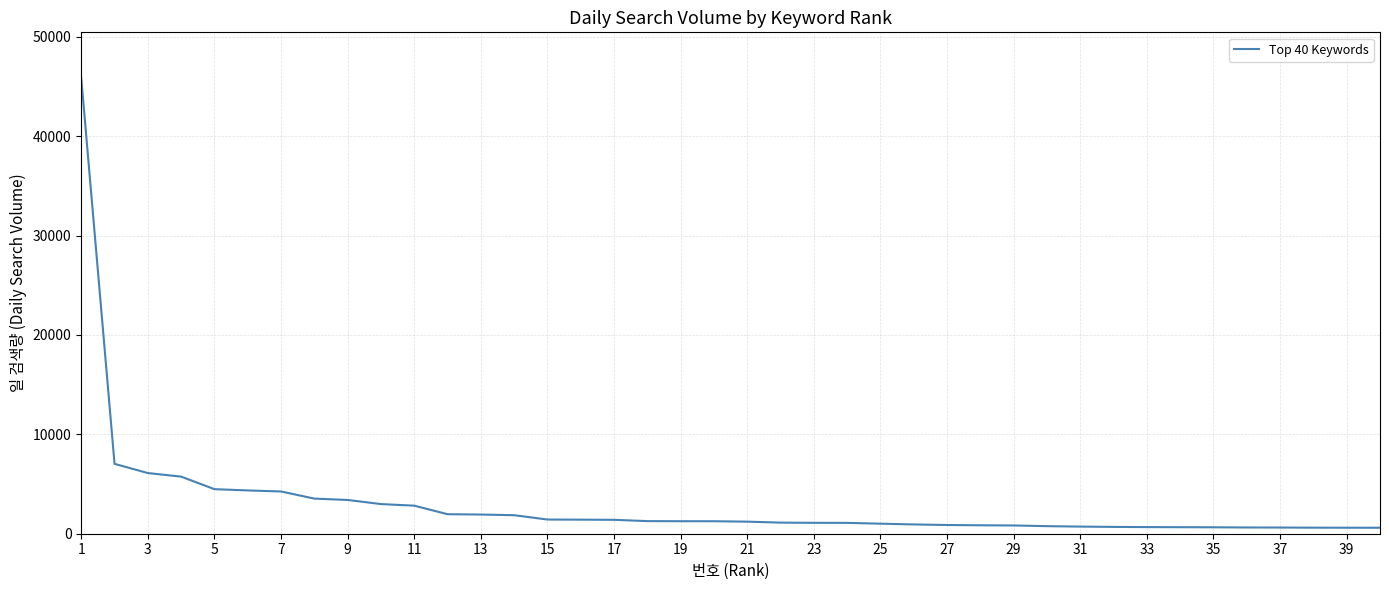

What is the minimum value shown in the chart?

601